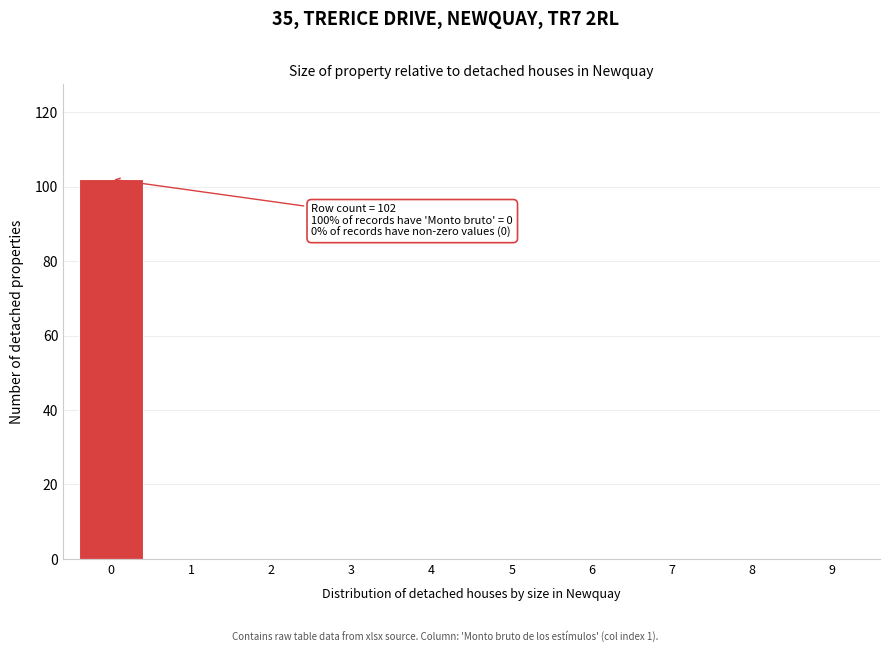

Reading left to right, extract all data points from this chart.

0=102	1=0	2=0	3=0	4=0	5=0	6=0	7=0	8=0	9=0